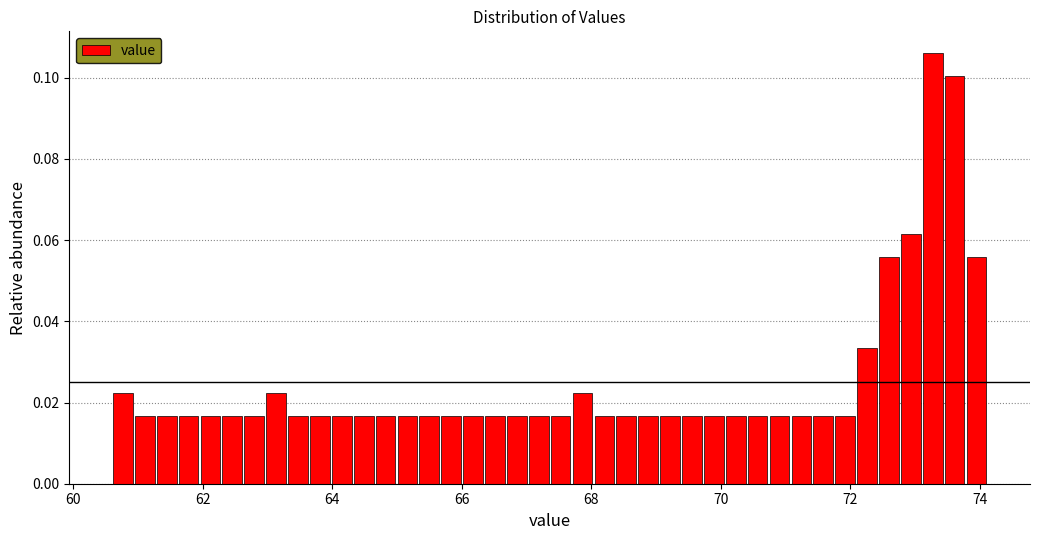

Read against the x-axis, roughly where is the centre of the tallest bar?

73.2